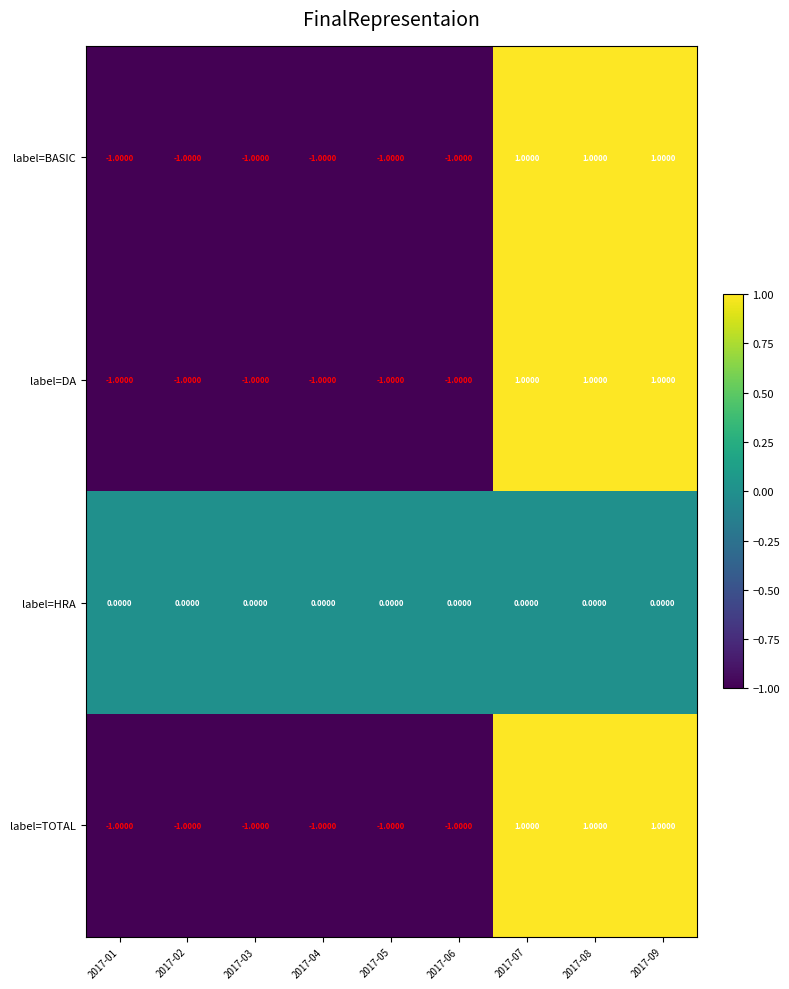

What is the total value across all series at 2017-05?

-3